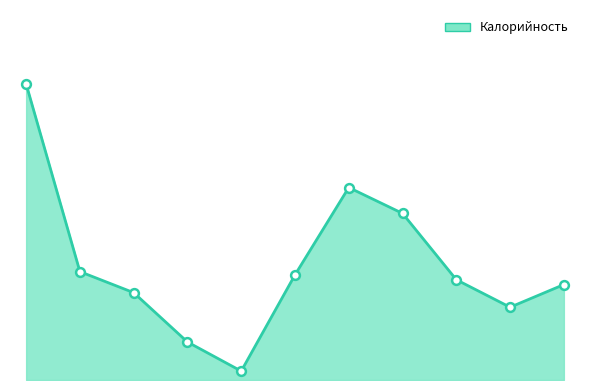

Is this an area chart (filled region under the line)?

Yes